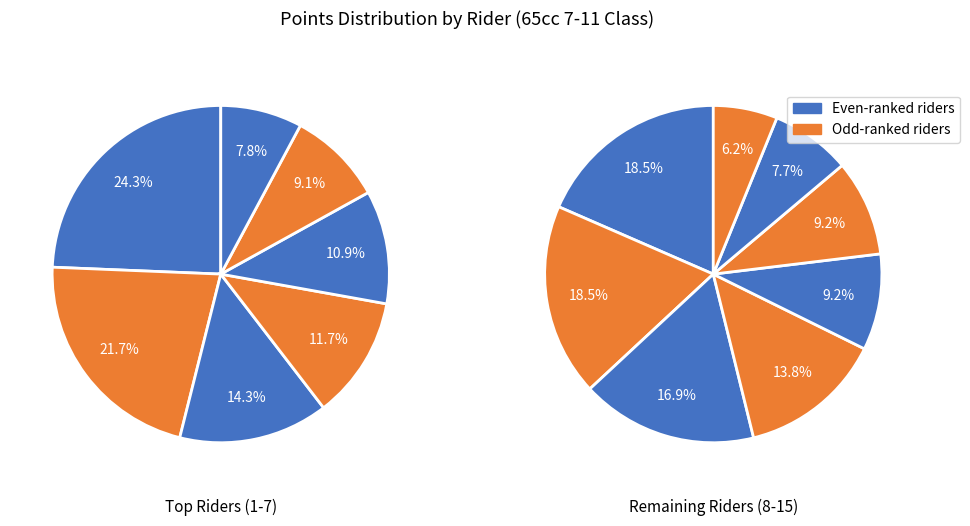

Count the number of slices in the pie.

15